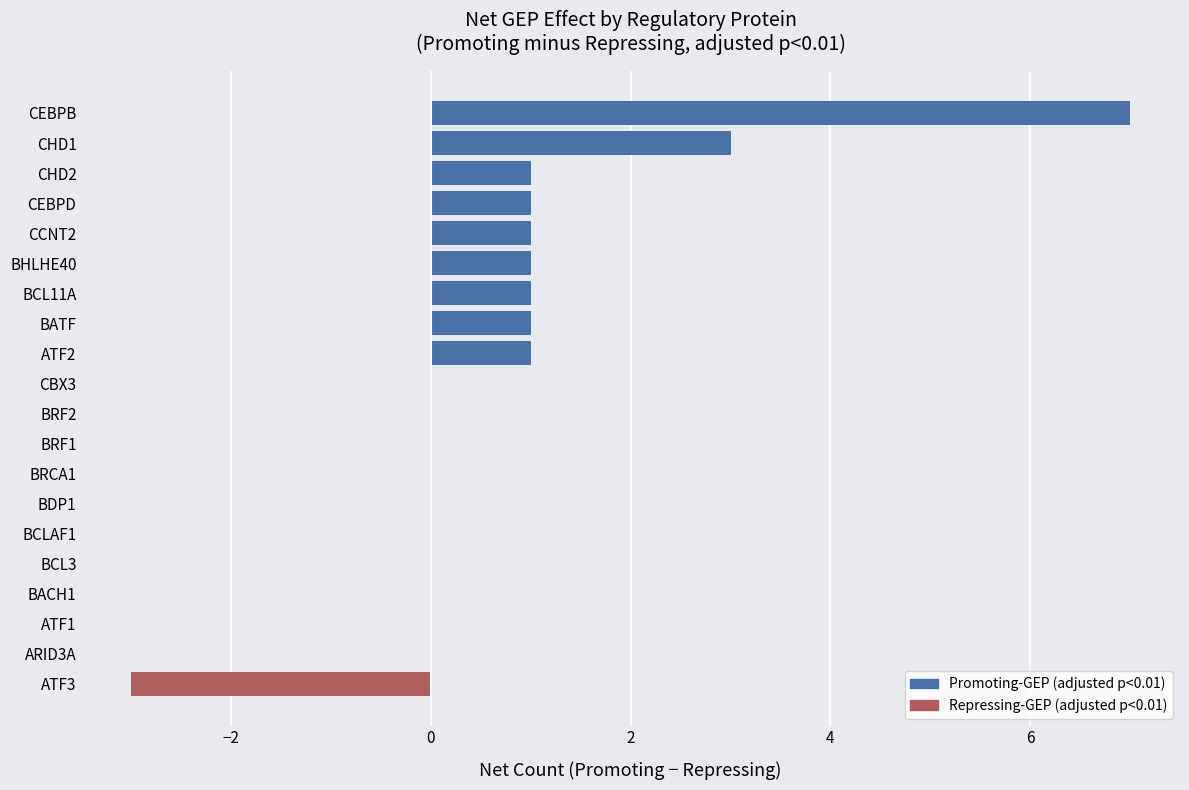

What is the sum of all values?

14